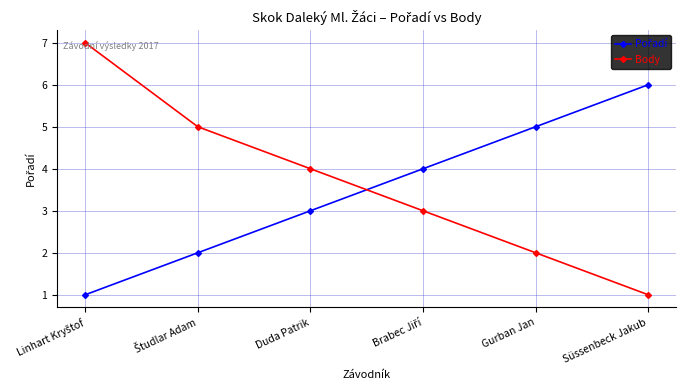

What is the highest value of the Body series?

7